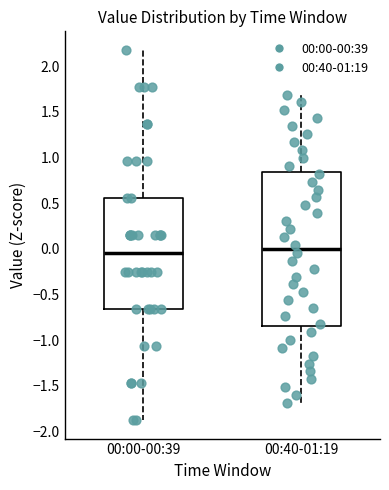

Reading left to right, transcribe this box plot: for each box, give where its median line is, the range the box spans, and where its two whiskers end, as read against the y-axis. The values are not printed on the chart, so give them approximately, as read against the axis.

00:00-00:39: median -0.05, box -0.65 to 0.55, whiskers -1.90 to 2.20
00:40-01:19: median 0.00, box -0.85 to 0.85, whiskers -1.70 to 1.70